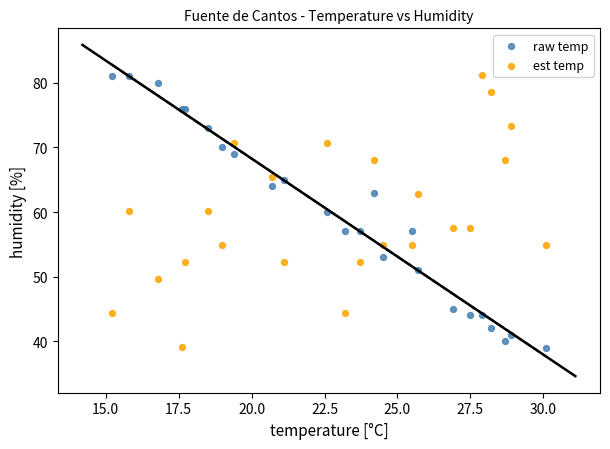

What is the X range (max minus min) for the scatter plot?

14.9